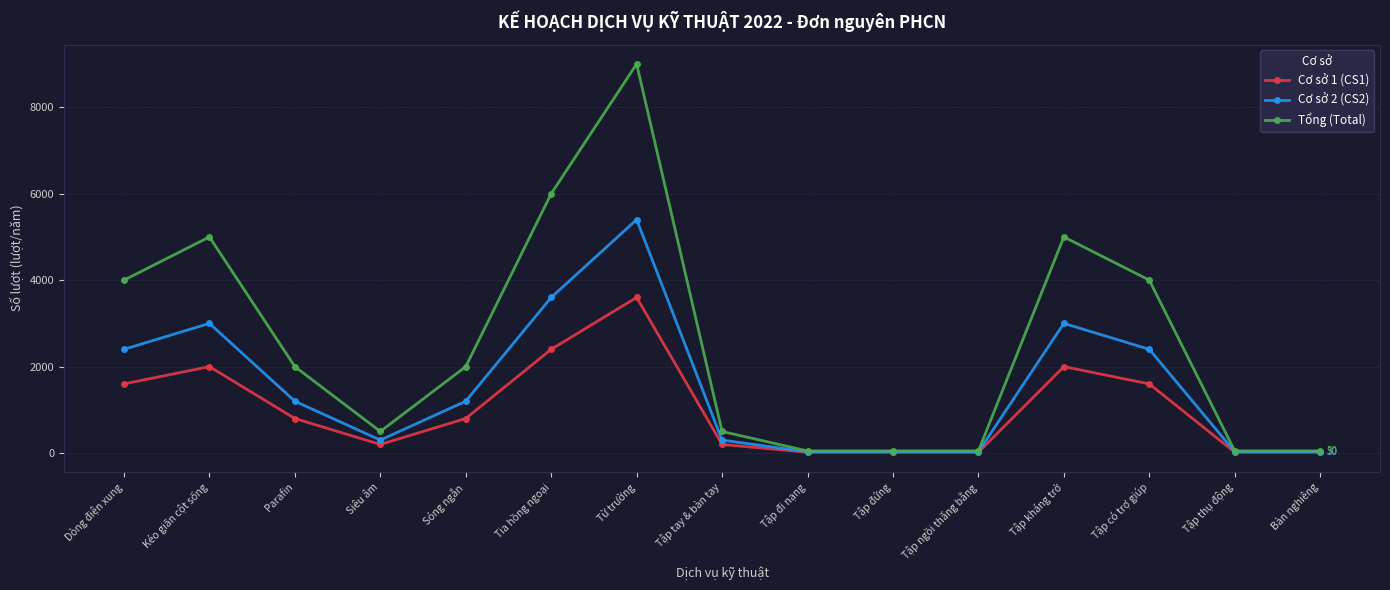

What is the label of the 7th point from the right?

Tập đi nạng